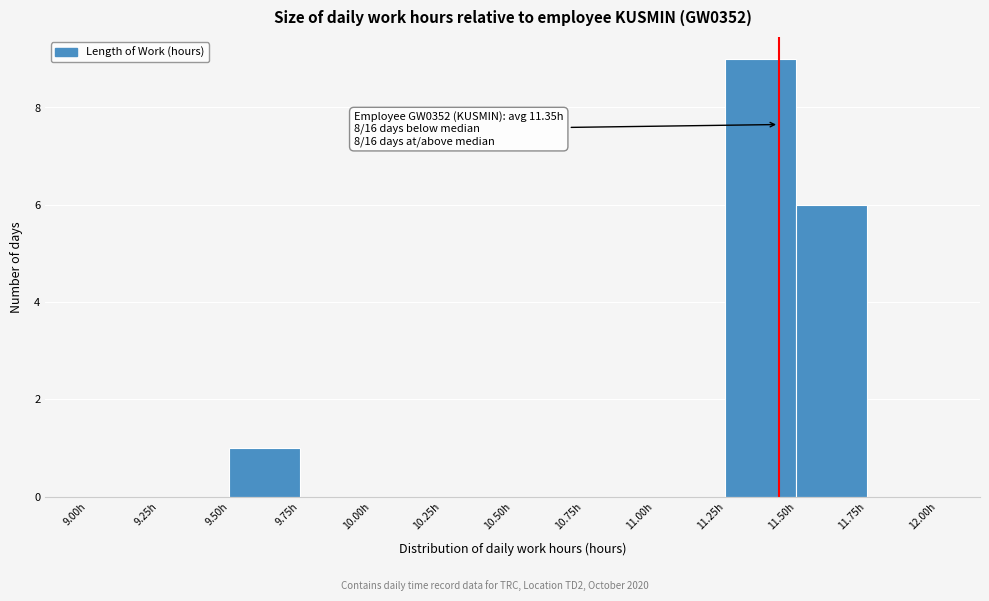

Over which range of the x-axis is the bar tallest?

11.25 to 11.50